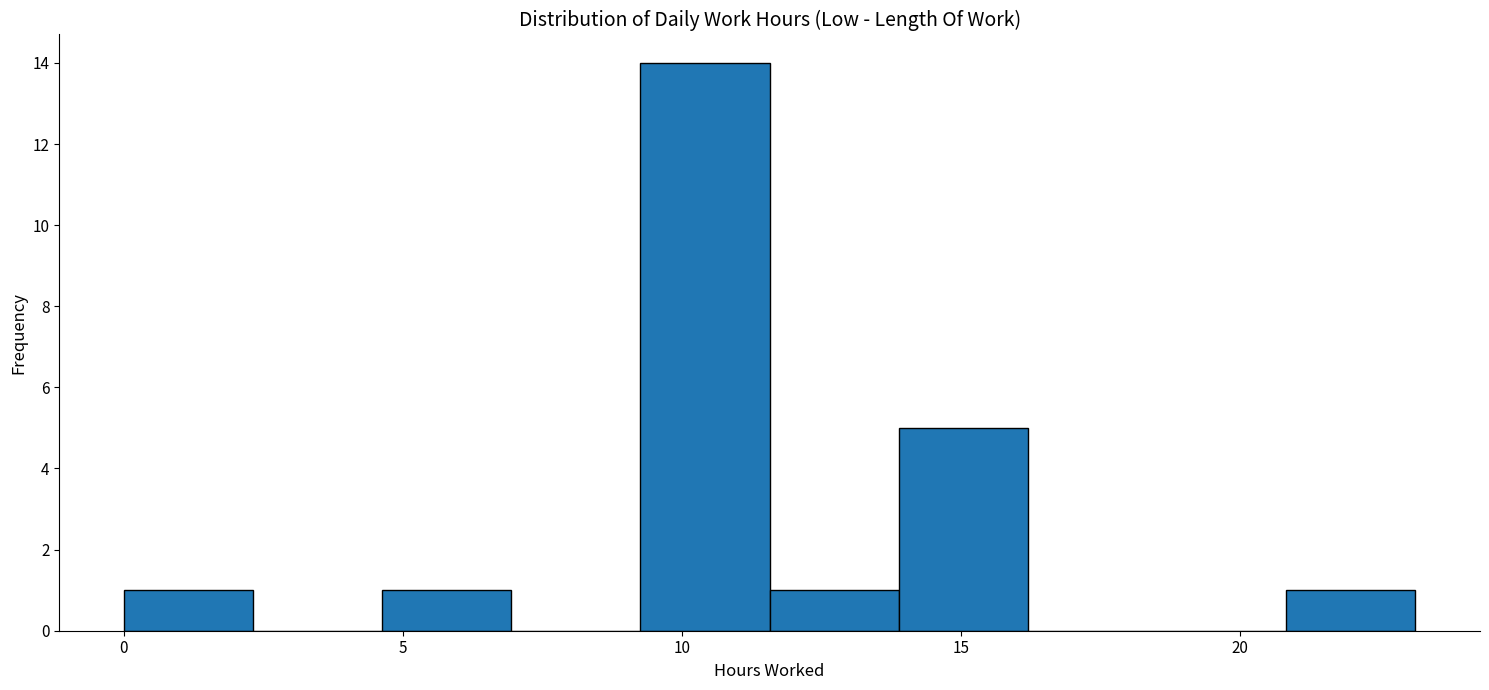

How tall is the bar that spans 4.5 to 7.0 on the x-axis? Neither the bar edges nor the heights are printed on the chart, so give them approximately, as read against the axes.

1